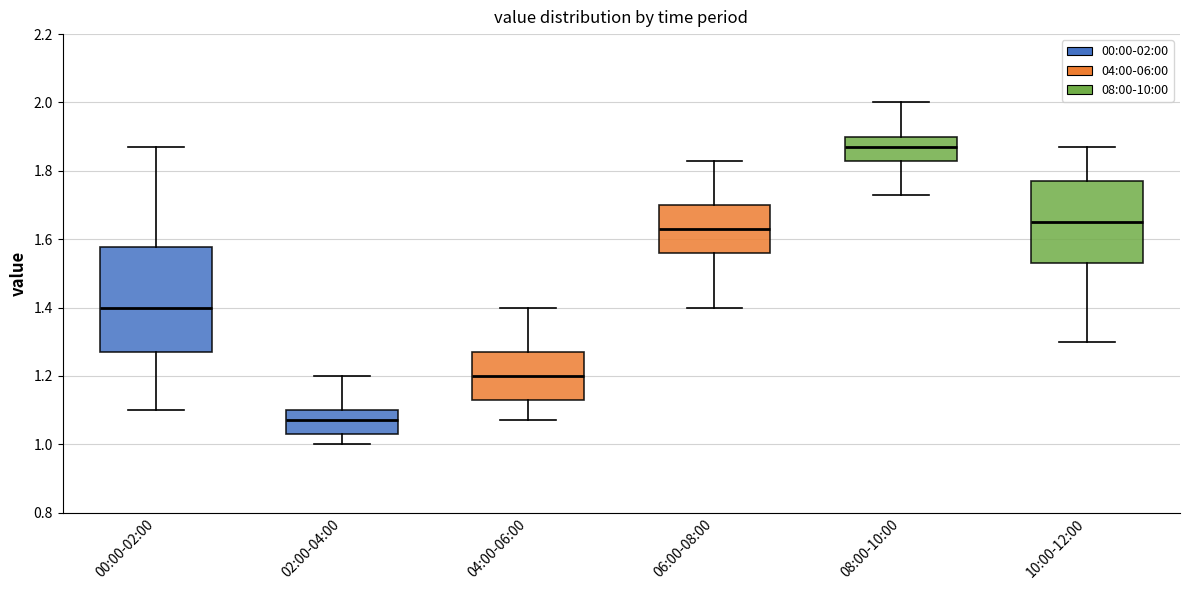

Which box has the lowest median line?

02:00-04:00